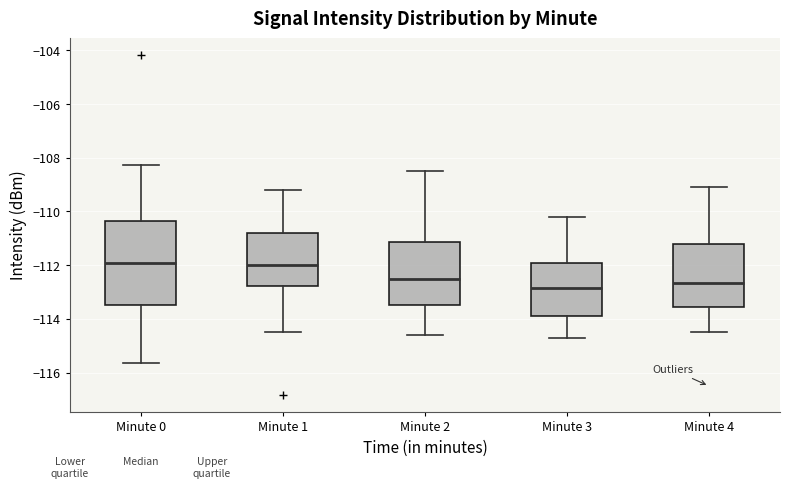

Reading left to right, read every box against the y-axis: the position of its median line, the range the box covers, and the ends of its whiskers. The values are not printed on the chart, so give them approximately, as read against the axis.

Minute 0: median -112.0, box -113.4 to -110.4, whiskers -115.6 to -108.2
Minute 1: median -112.0, box -112.8 to -110.8, whiskers -114.4 to -109.2
Minute 2: median -112.4, box -113.4 to -111.2, whiskers -114.6 to -108.4
Minute 3: median -112.8, box -113.8 to -112.0, whiskers -114.6 to -110.2
Minute 4: median -112.6, box -113.6 to -111.2, whiskers -114.4 to -109.0